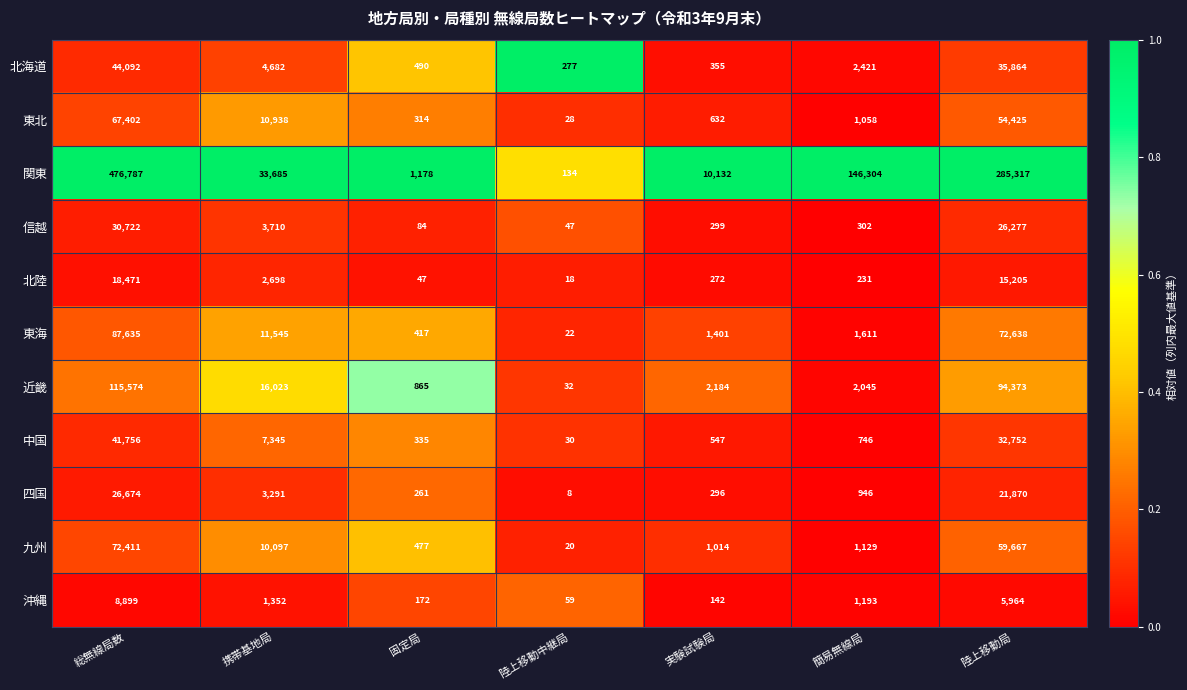

Is the value of 近畿 at 固定局 greater than the value of 東北 at 携帯基地局?

No